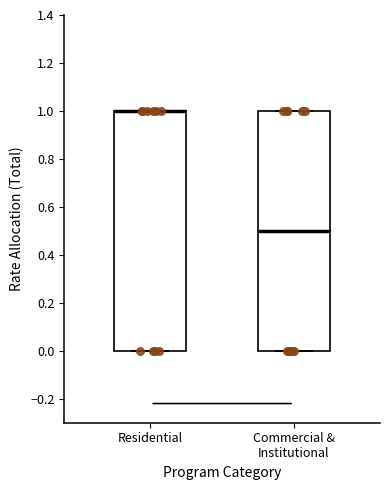

Where is the lower edge of the box for Commercial & Institutional on the y-axis? The values are not printed on the chart, so give them approximately, as read against the axis.

0.0